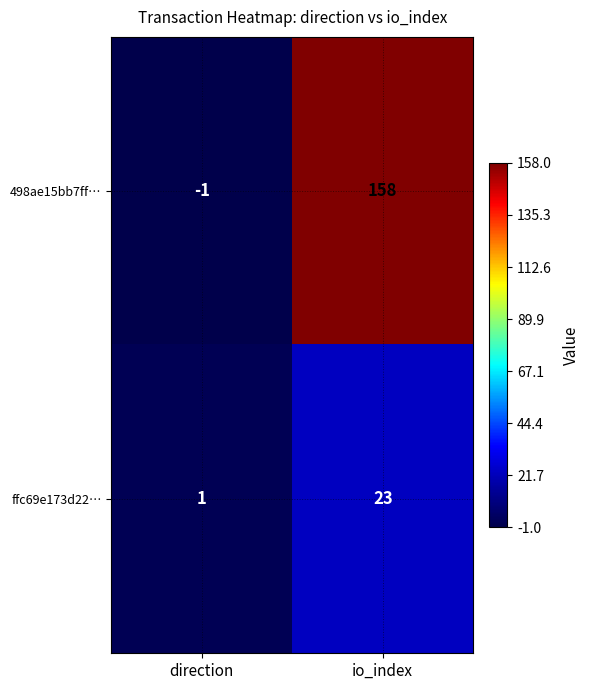

At how many categories does at least one series exceed 103?

1